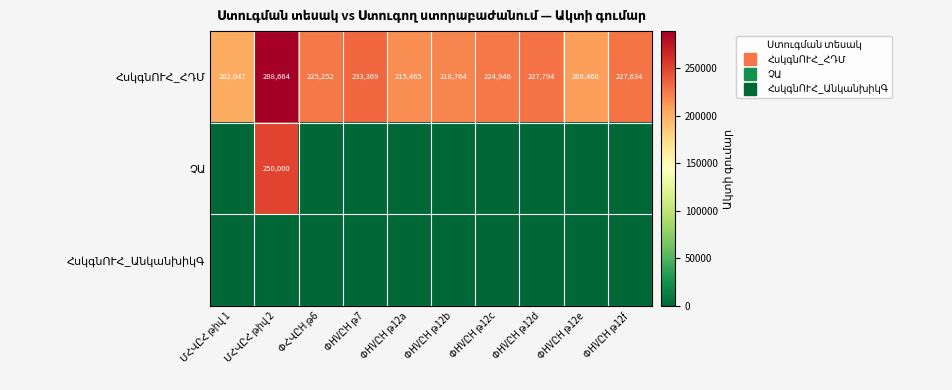

Count the number of data series in this chart.

3